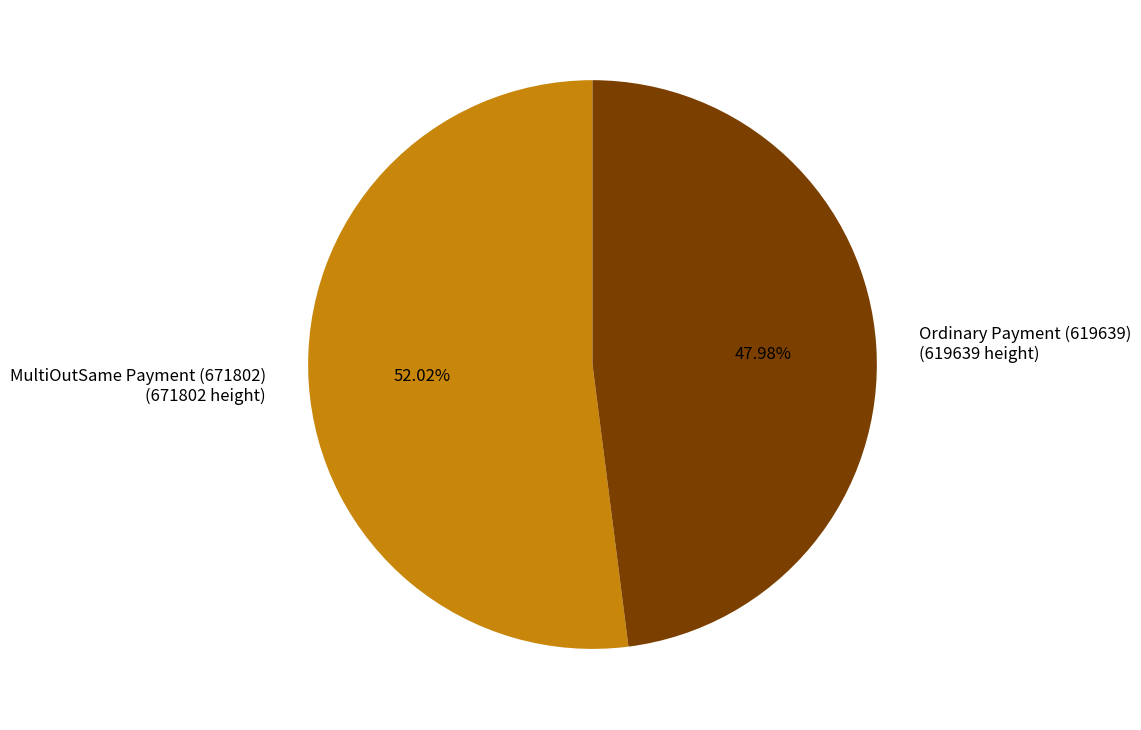

What is the ratio of the value at MultiOutSame Payment (671802) (671802 height) to the value at Ordinary Payment (619639) (619639 height)?

1.1